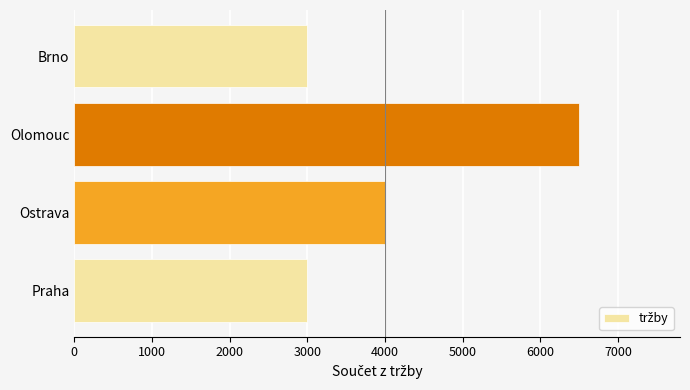

What is the sum of the values at Olomouc and Ostrava?

10500